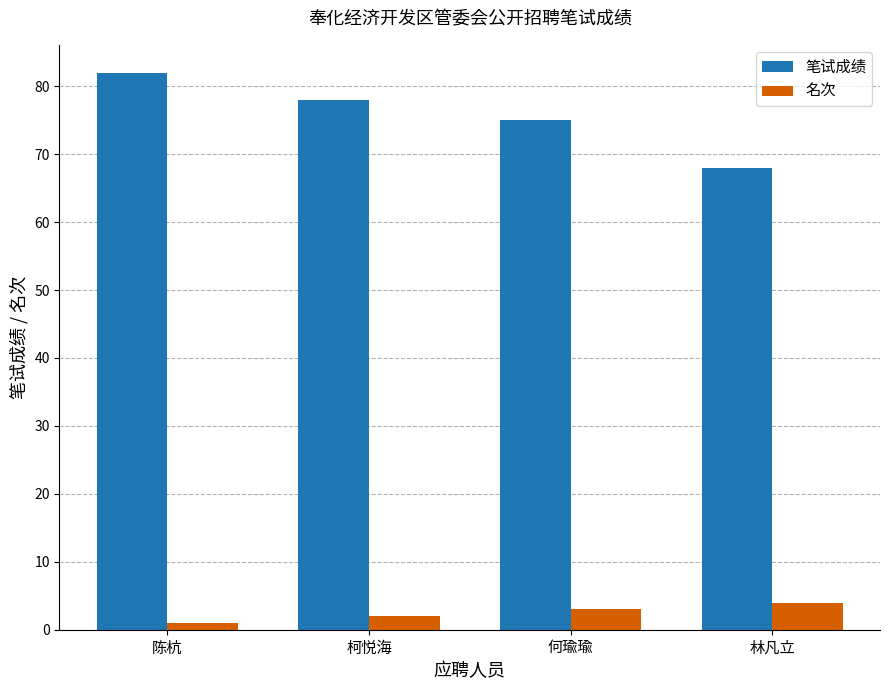

What is the value of the 笔试成绩 bar at the 4th from the left?

68